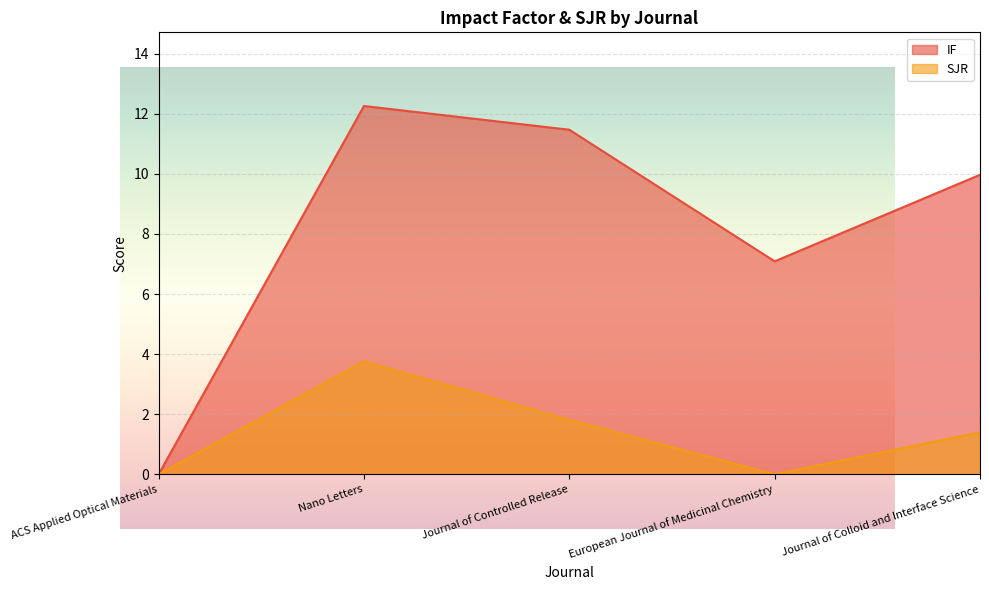

Read the IF value at Journal of Colloid and Interface Science.

10.0